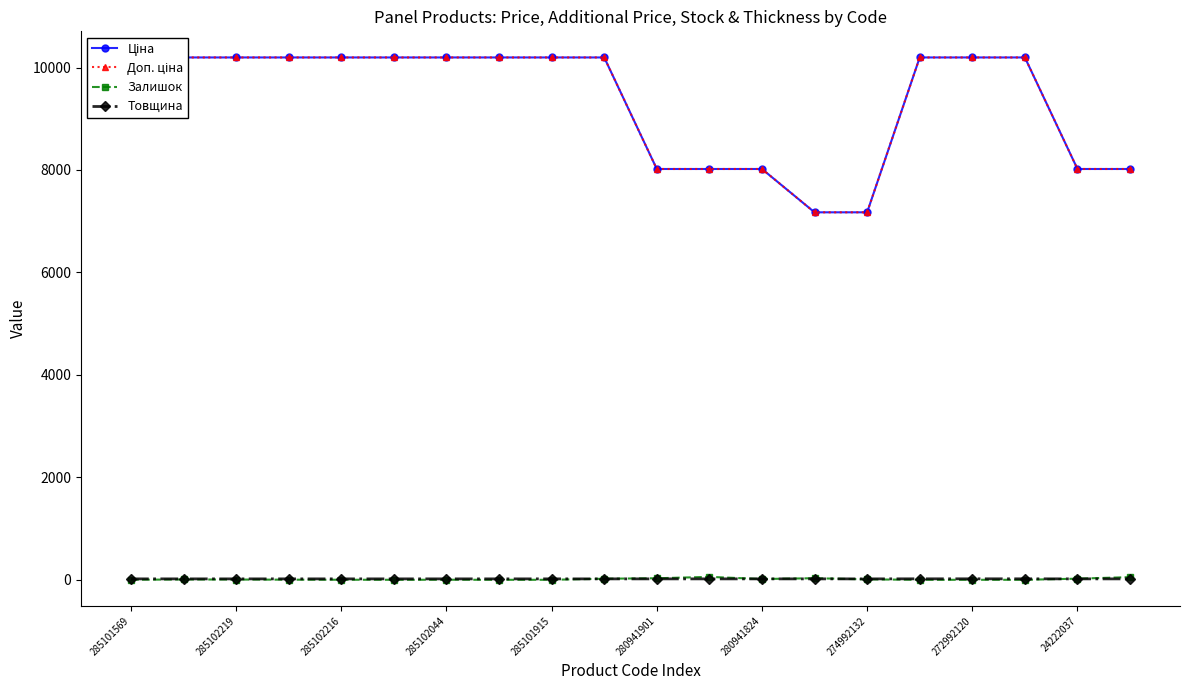

What is the difference between the maximum and minimum values in the Доп. ціна series?

3023.1